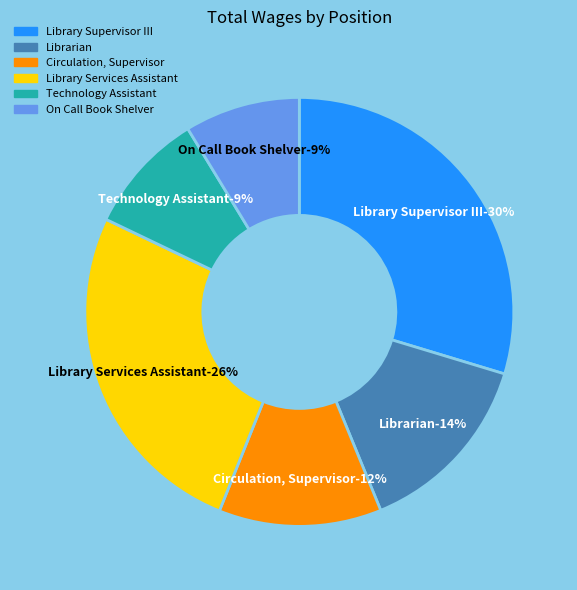

What is the change in value from Librarian to On Call Book Shelver?

-16419